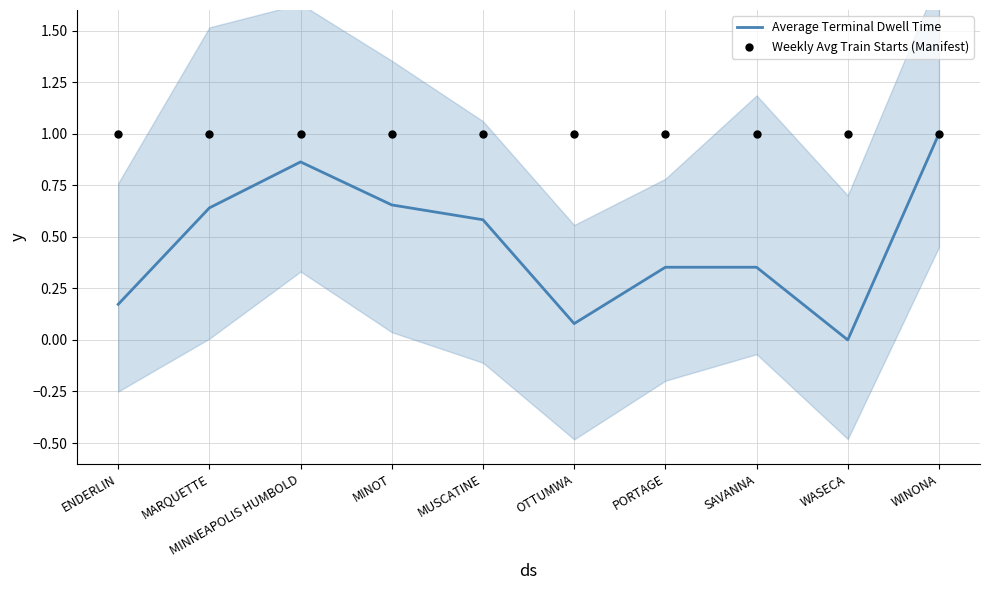

Is the value of Average Terminal Dwell Time at WASECA greater than the value of Weekly Avg Train Starts (Manifest) at WASECA?

No